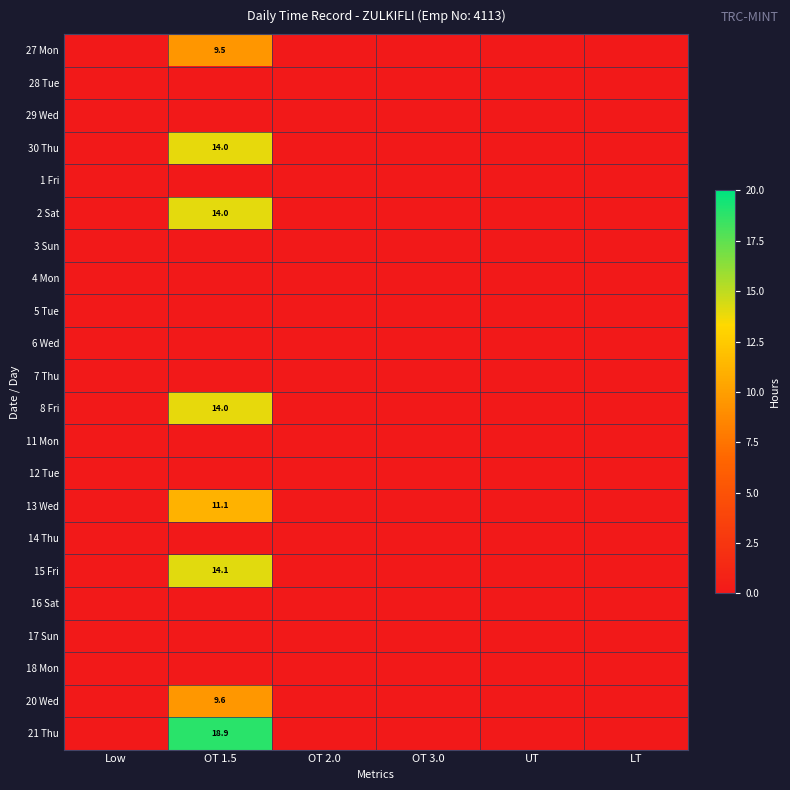

True or false: 2 Sat has a value of 23.5 at OT 1.5.

False